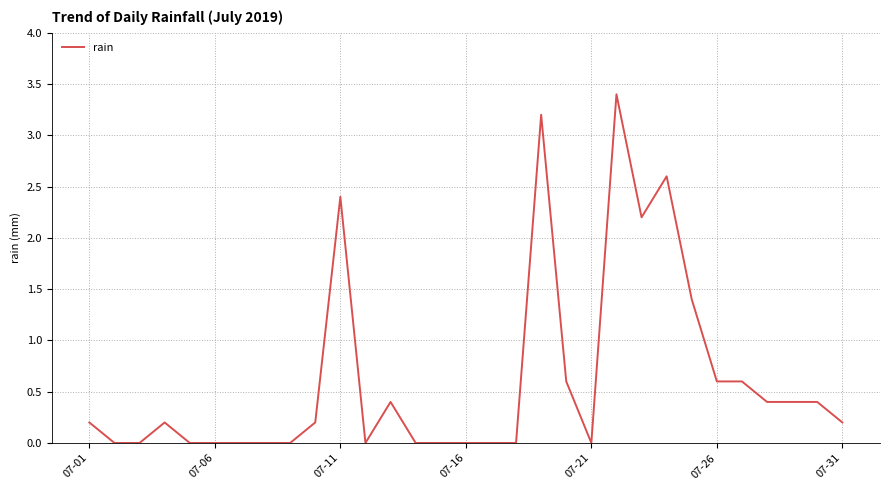

What is the maximum value shown in the chart?

3.4